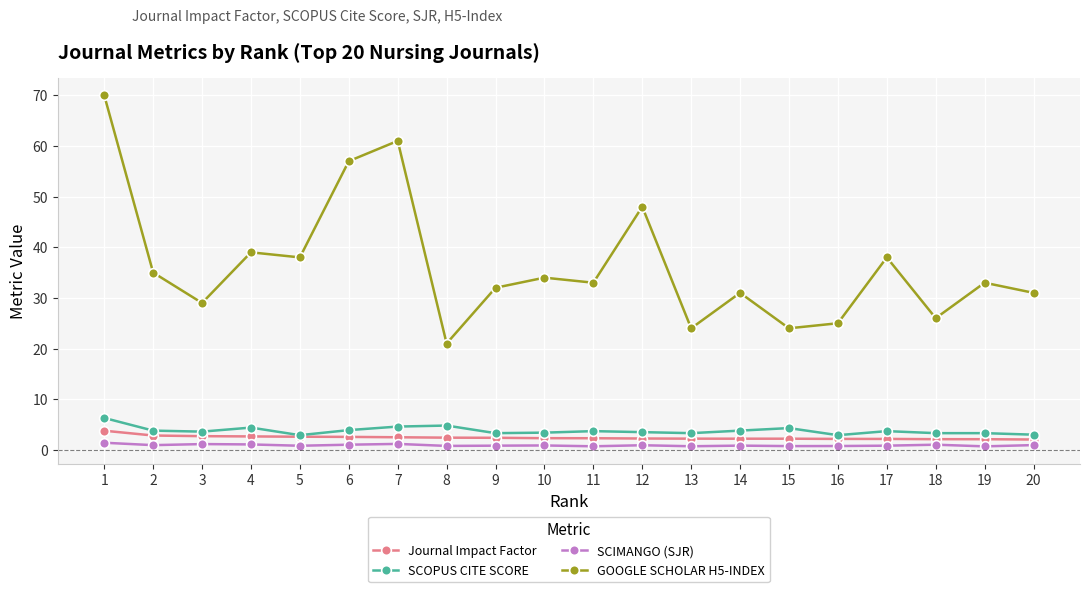

What are all the series names shown in the legend?

Journal Impact Factor, SCOPUS CITE SCORE, SCIMANGO (SJR), GOOGLE SCHOLAR H5-INDEX